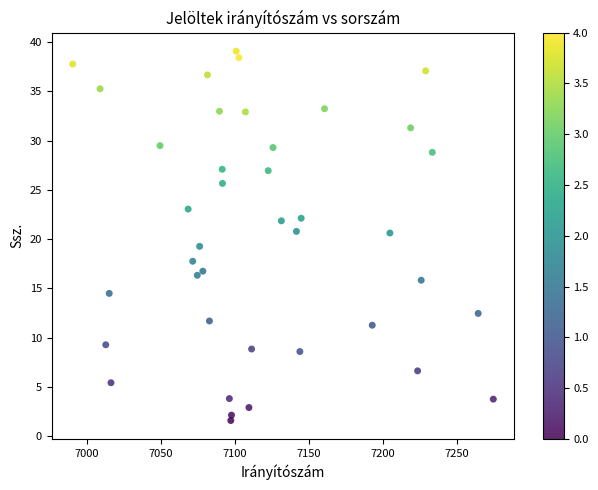

What is the range of X values (max minus min)?

284.2